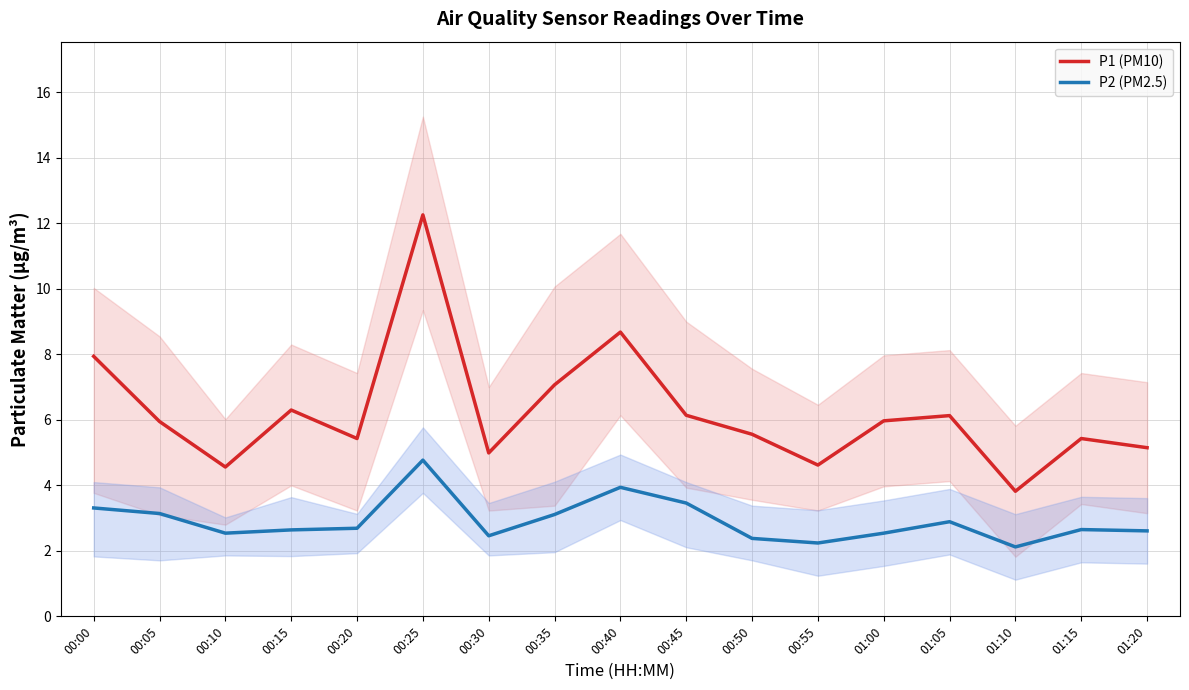

True or false: P1 (PM10) and P2 (PM2.5) cross at least once.

False